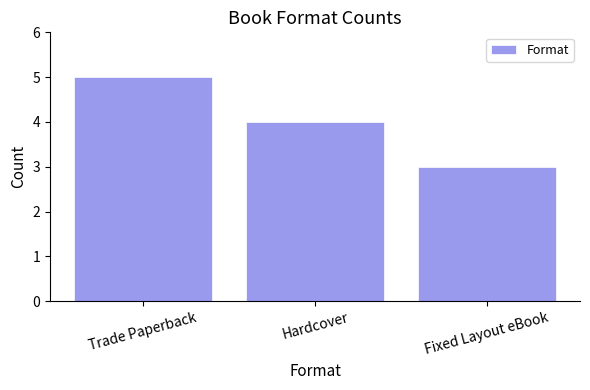

Which has a higher value, Fixed Layout eBook or Trade Paperback?

Trade Paperback